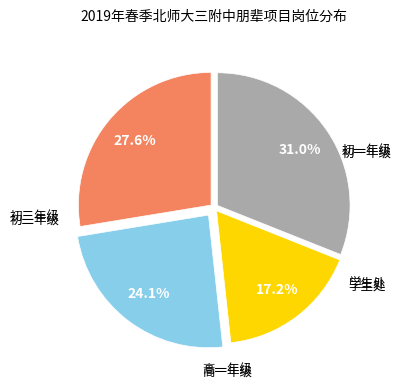

Is there any slice that represents more than half of the pie?

No